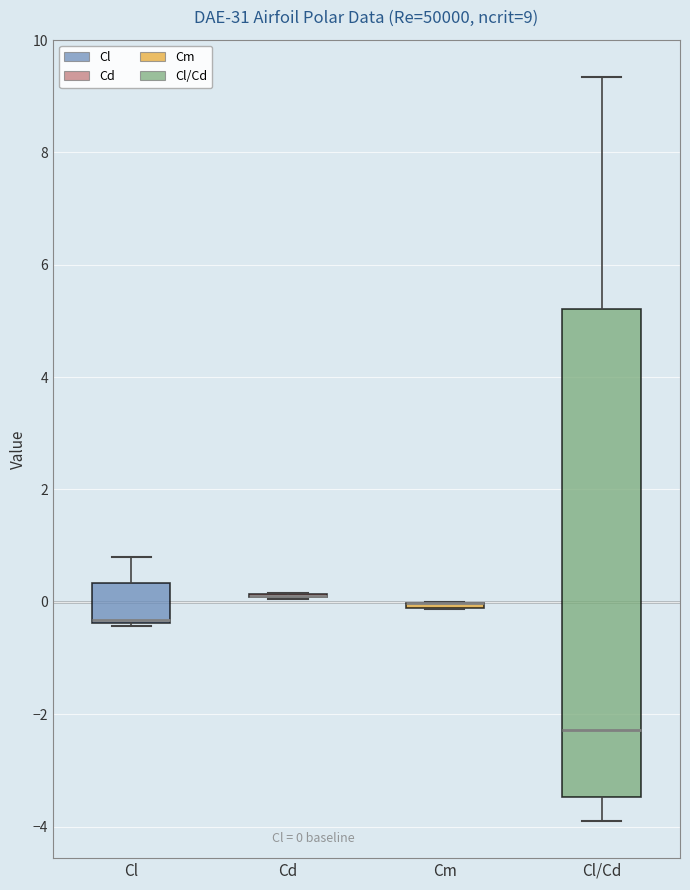

Which box is the tallest, from its lower edge to its upper edge?

Cl/Cd